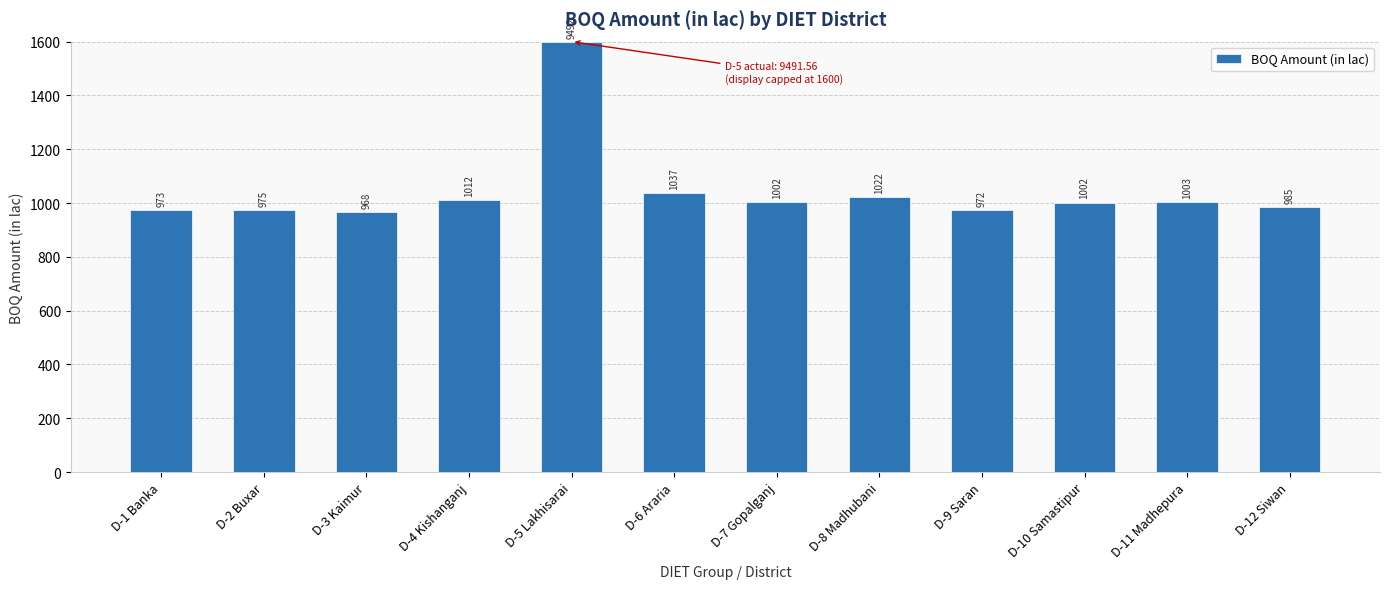

Which category has the highest value across all series?

D-5 Lakhisarai